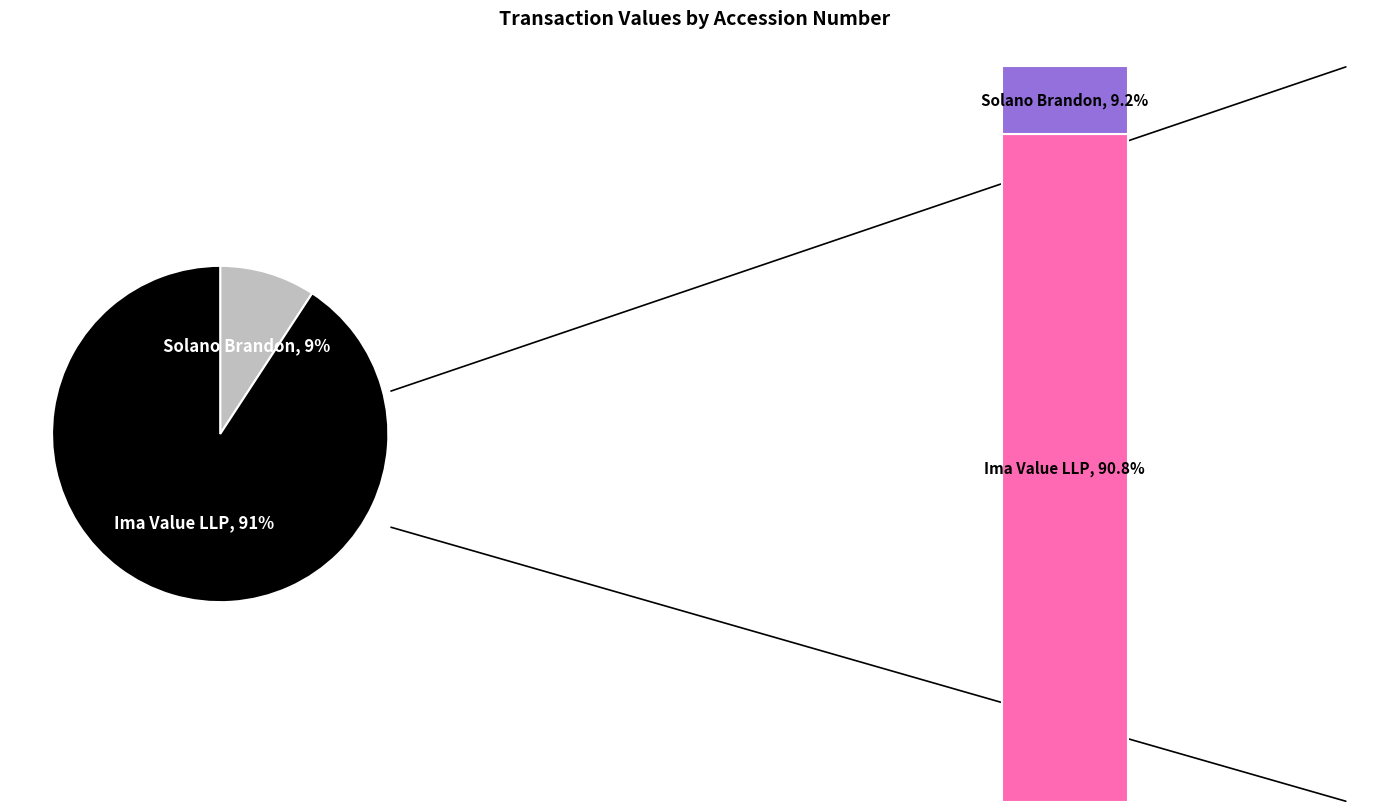

How many slices are in this pie chart?

2